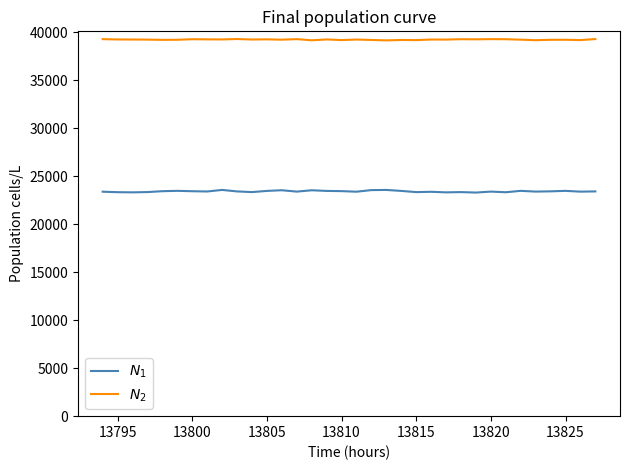

What is the maximum value shown in the chart?

39283